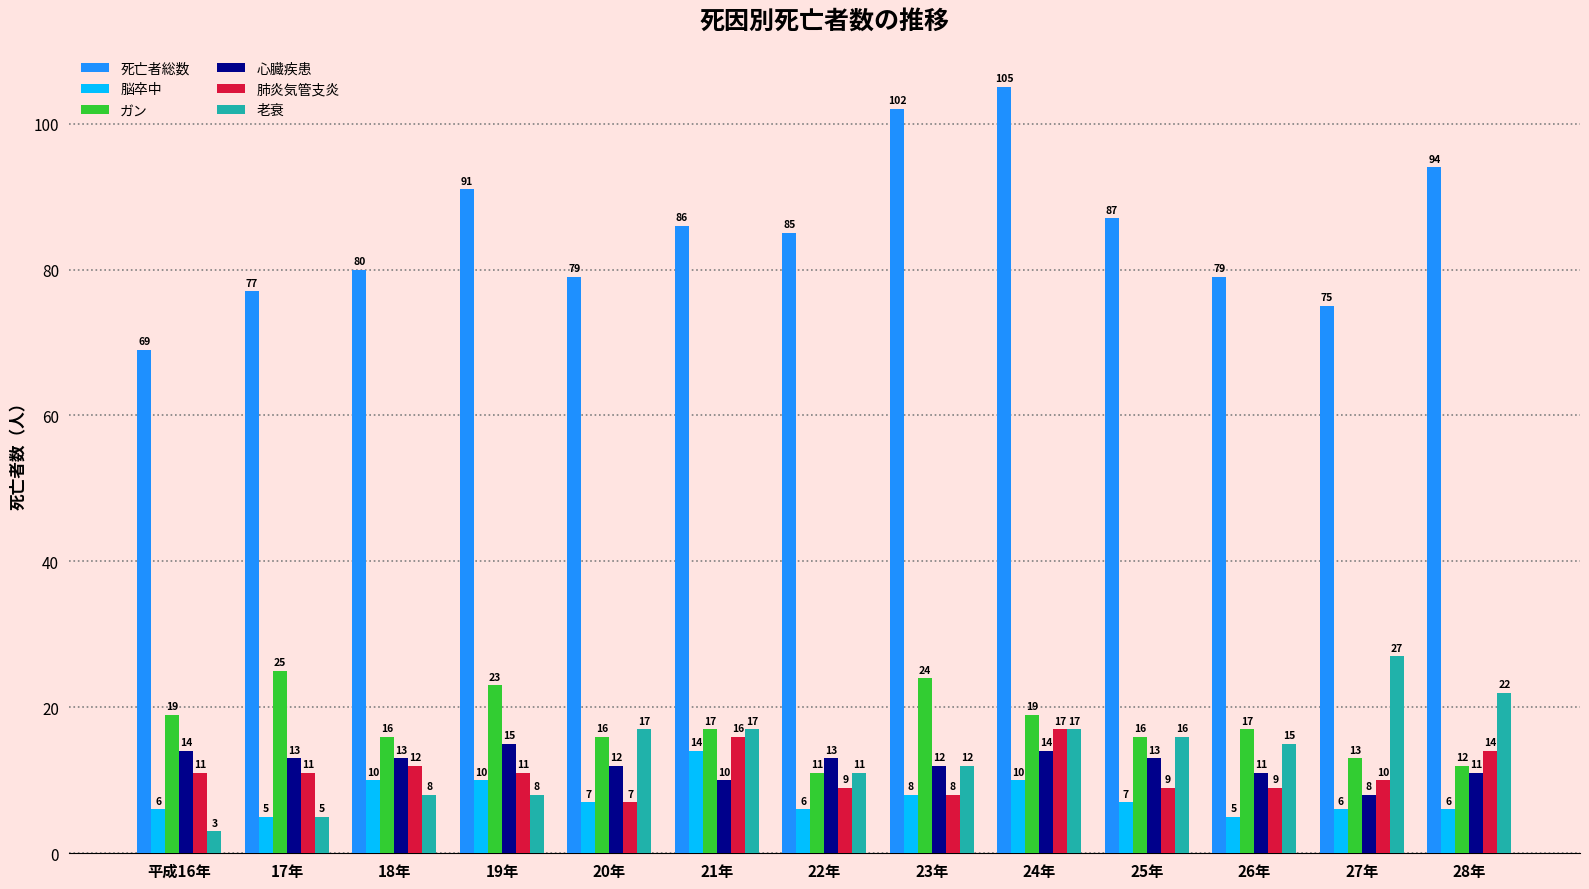

Which series changed the most between 23年 and 27年?

死亡者総数